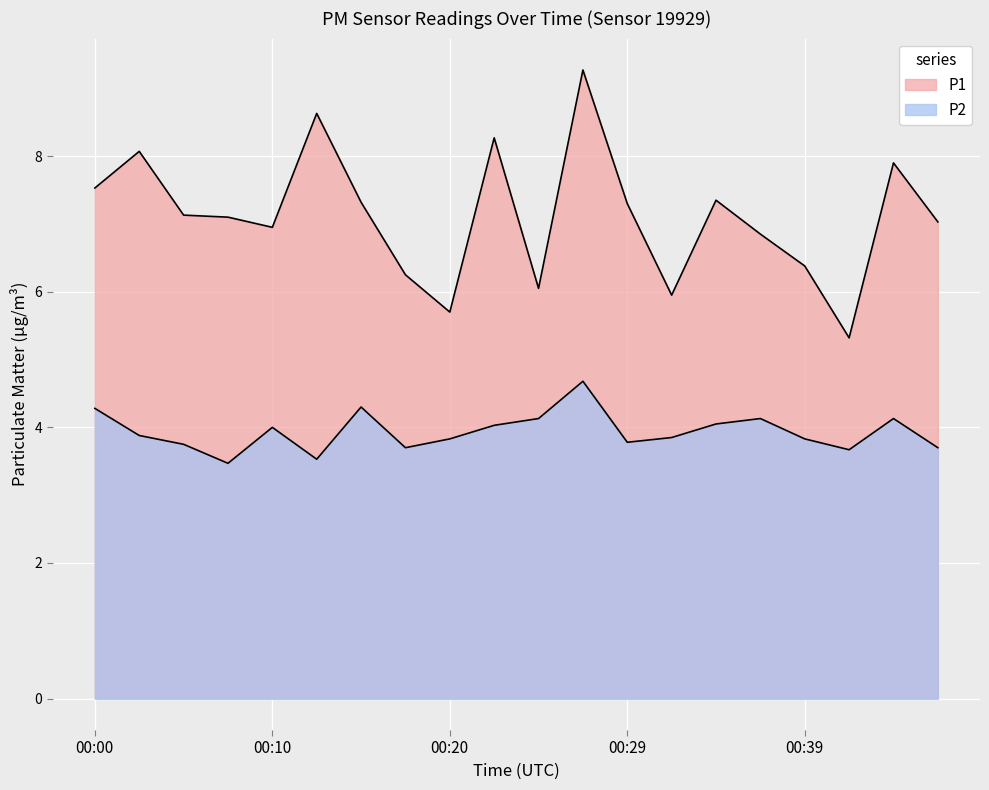

How many categories are shown in the chart?

20